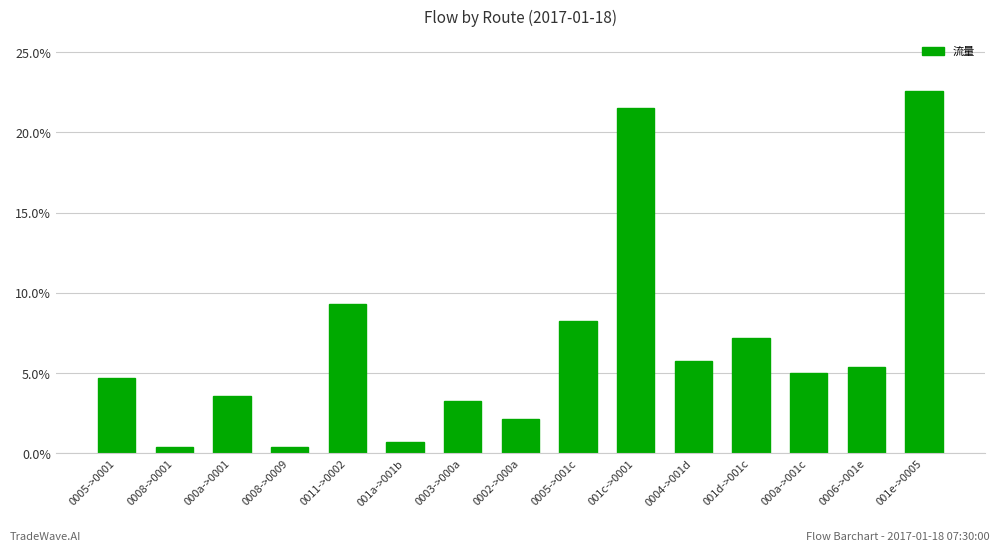

The chart shows a value of 0.0 at 001a->001b. True or false?

False